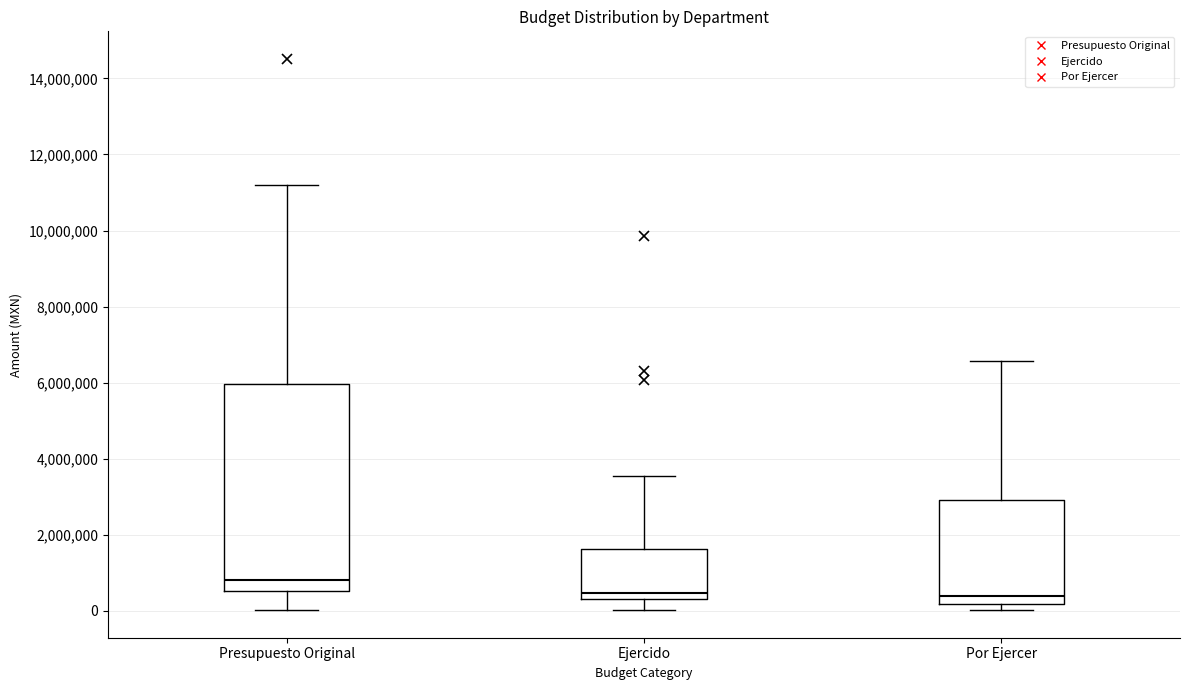

Where is the lower edge of the box for Por Ejercer on the y-axis? The values are not printed on the chart, so give them approximately, as read against the axis.

200000